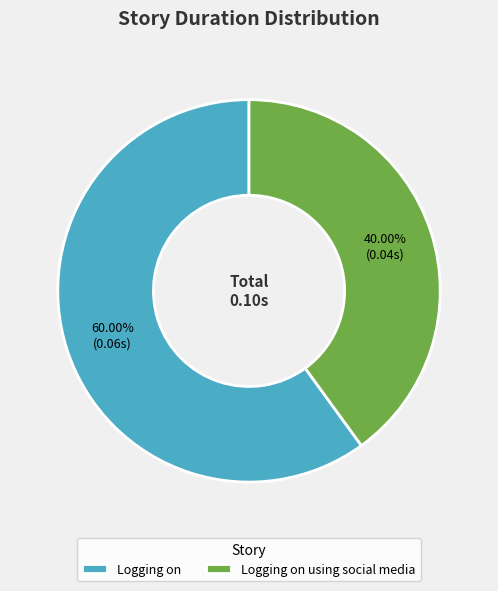

True or false: Logging on accounts for 45% of the total.

False